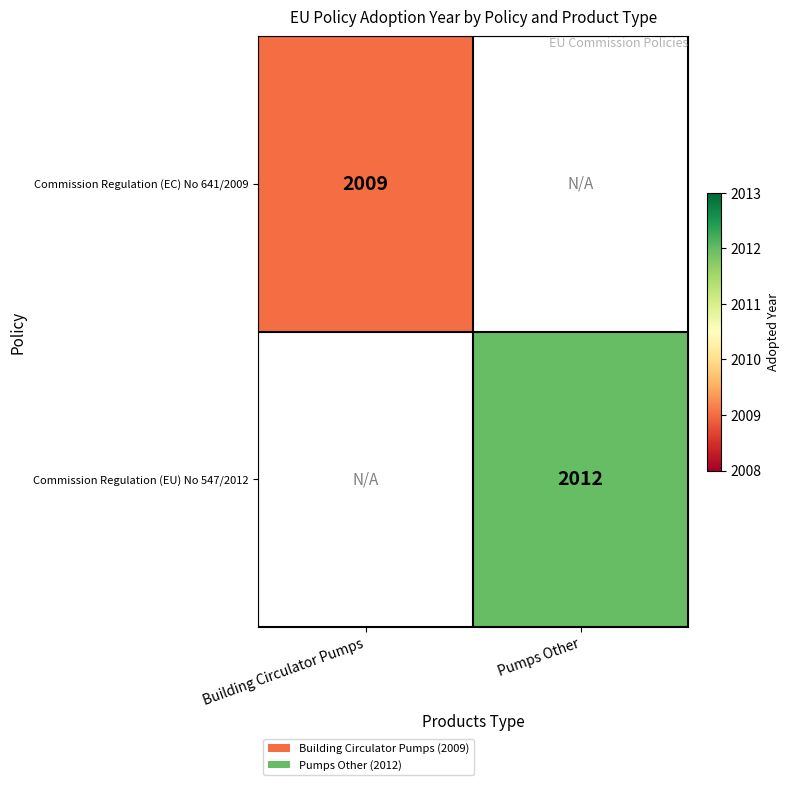

True or false: Commission Regulation (EC) No 641/2009 has a value of 2009 at Building Circulator Pumps.

True